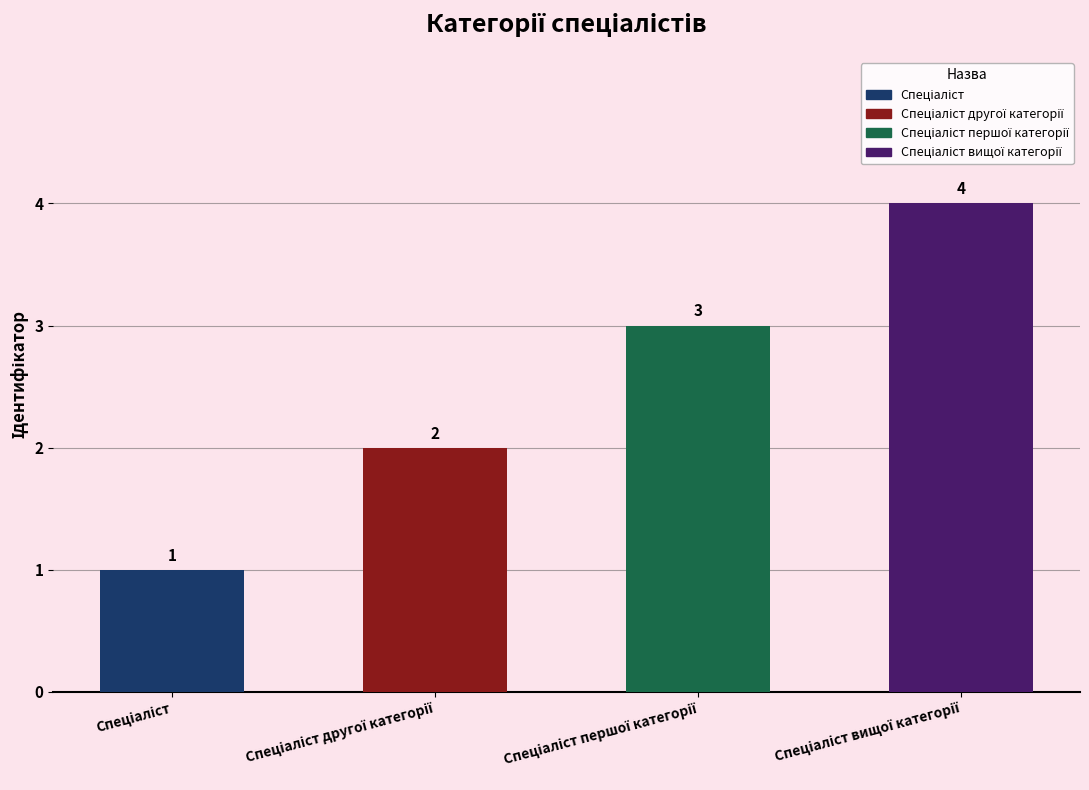

Rank the categories by value from lowest to highest.

Спеціаліст, Спеціаліст другої категорії, Спеціаліст першої категорії, Спеціаліст вищої категорії